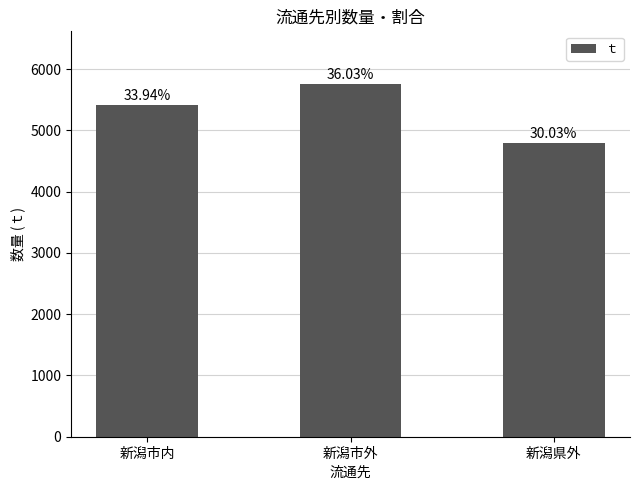

What is the label of the 3rd bar from the right?

新潟市内